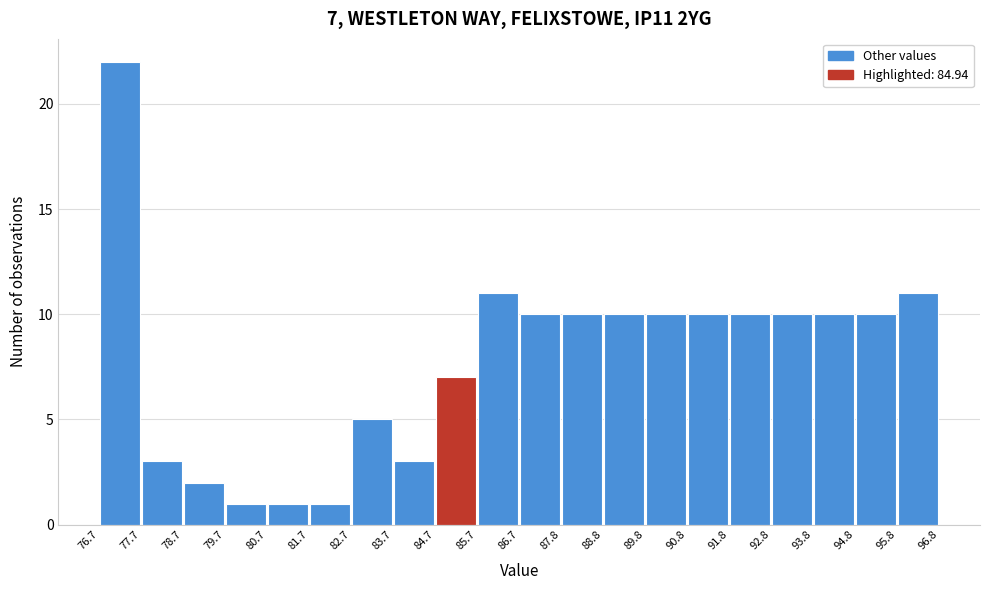

Which range on the x-axis has the tallest bar?

76.7 to 77.7